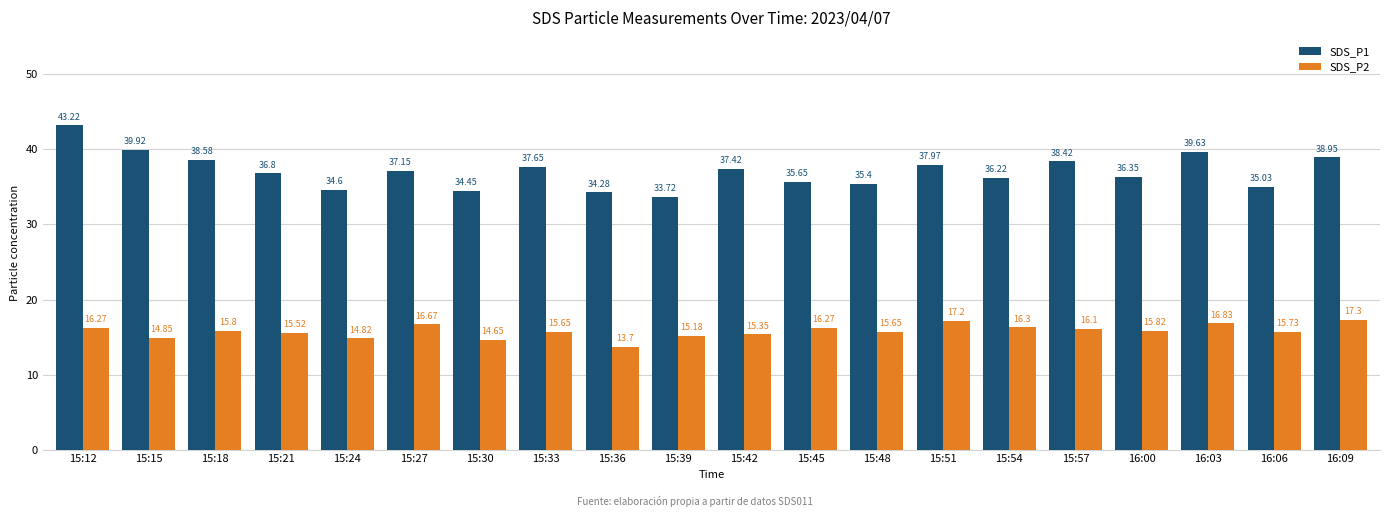

What is the average value of the SDS_P1 series?

37.1